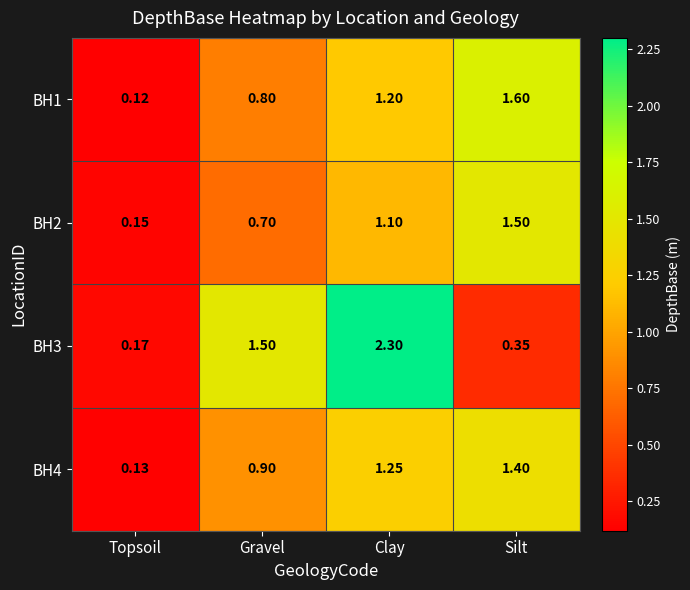

Between Topsoil and Gravel, which series saw the biggest shift?

BH3